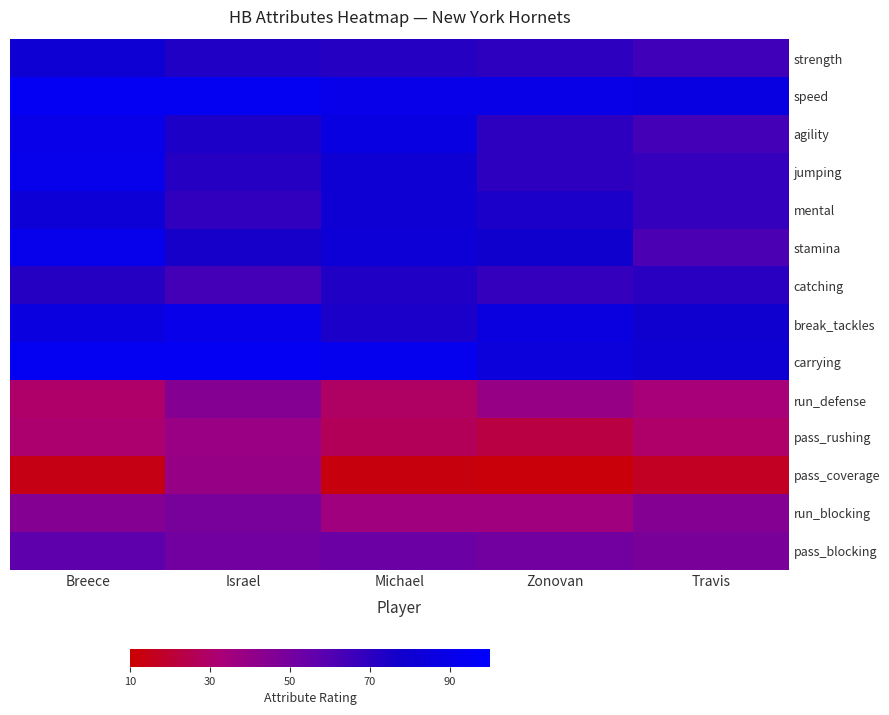

Reading right to left, list all the values displayed in this chart.

strength: Travis=65	Zonovan=70	Michael=72	Israel=73	Breece=81
speed: Travis=87	Zonovan=89	Michael=90	Israel=94	Breece=95
agility: Travis=64	Zonovan=70	Michael=87	Israel=74	Breece=90
jumping: Travis=68	Zonovan=70	Michael=80	Israel=72	Breece=91
mental: Travis=68	Zonovan=75	Michael=80	Israel=69	Breece=82
stamina: Travis=62	Zonovan=78	Michael=82	Israel=76	Breece=91
catching: Travis=71	Zonovan=68	Michael=73	Israel=64	Breece=72
break_tackles: Travis=79	Zonovan=86	Michael=75	Israel=90	Breece=86
carrying: Travis=81	Zonovan=84	Michael=92	Israel=95	Breece=94
run_defense: Travis=33	Zonovan=39	Michael=29	Israel=45	Breece=30
pass_rushing: Travis=30	Zonovan=23	Michael=27	Israel=38	Breece=31
pass_coverage: Travis=17	Zonovan=12	Michael=13	Israel=39	Breece=14
run_blocking: Travis=45	Zonovan=36	Michael=36	Israel=49	Breece=45
pass_blocking: Travis=48	Zonovan=51	Michael=53	Israel=51	Breece=57